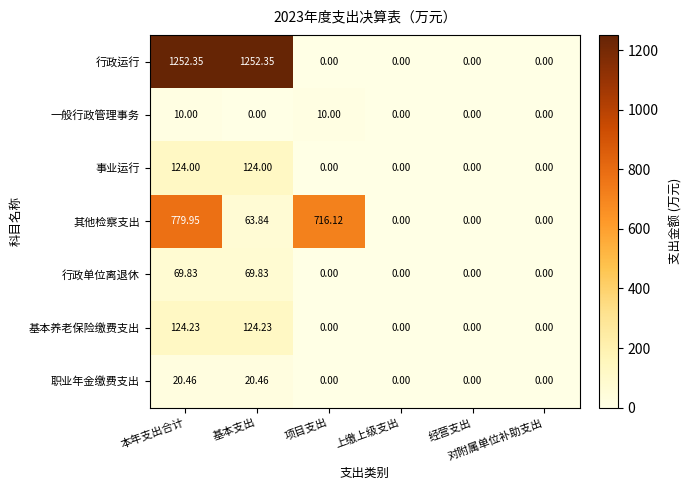

Between 基本支出 and 对附属单位补助支出, which series saw the biggest shift?

行政运行